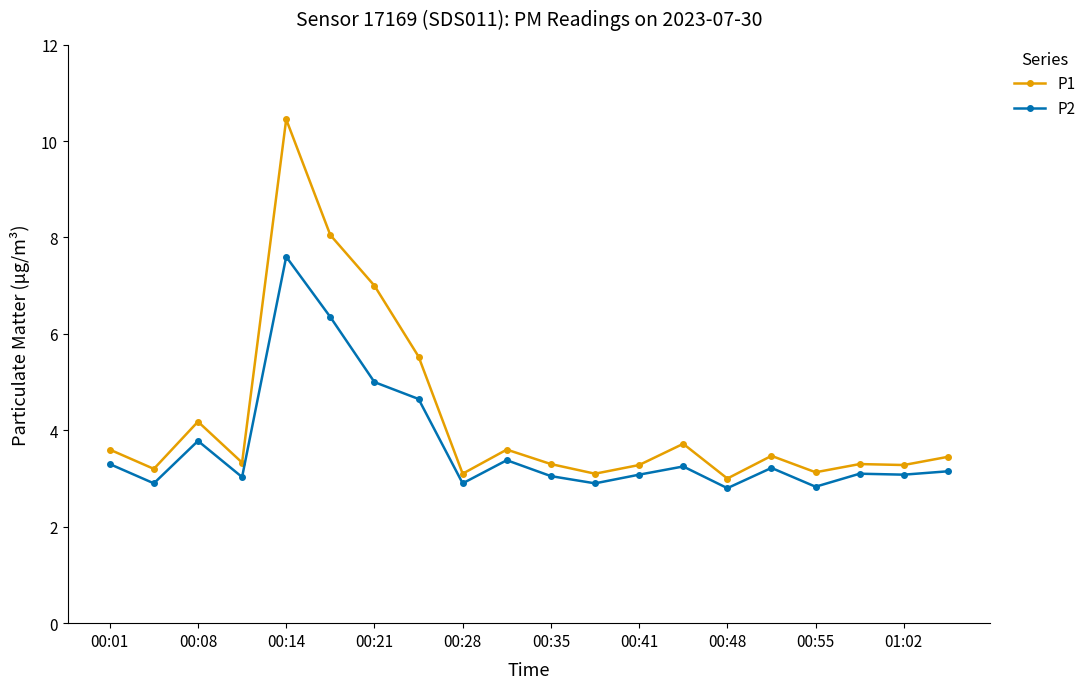

How many values in the P1 series exceed 3?

19